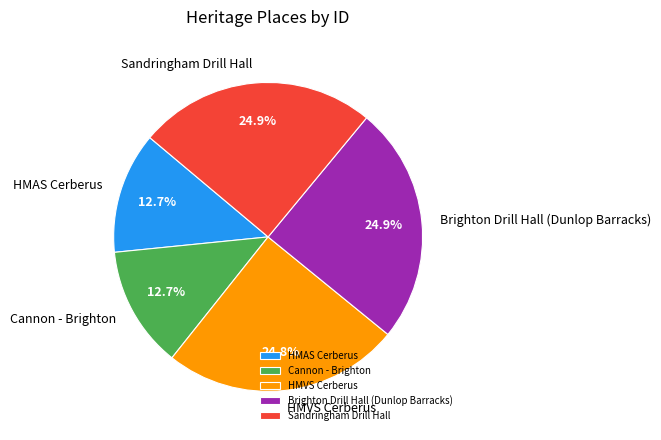

To the nearest percent, what is the difference between the largest and smallest slice percentages?

12%